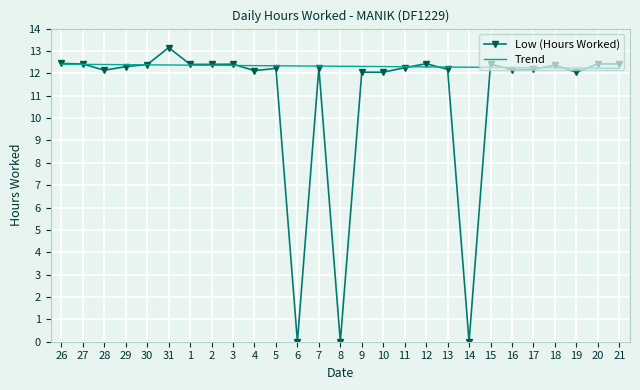

List the series in order of their peak value, highest first.

Low (Hours Worked), Trend